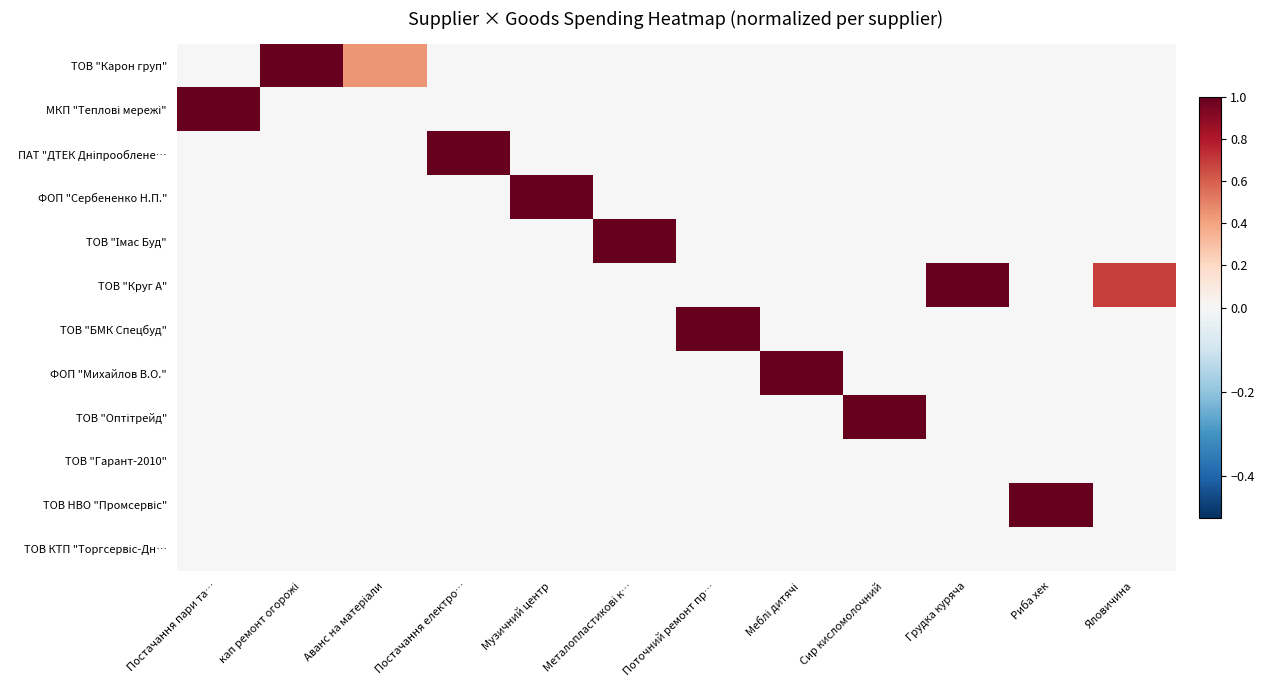

At which category does the chart reach its minimum across all series?

Постачання пари та…